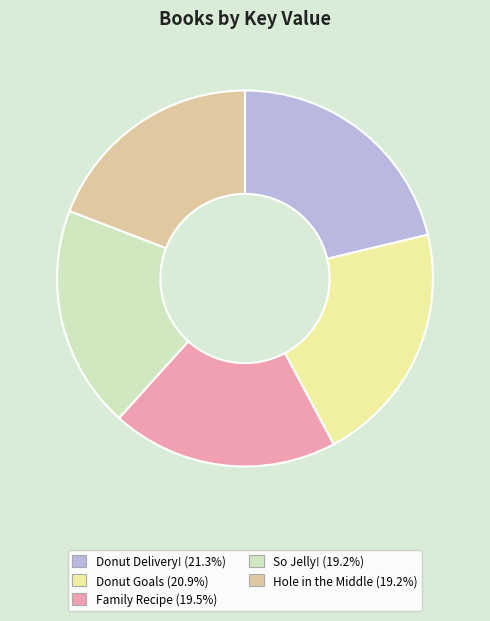

How many segments does this pie chart have?

5